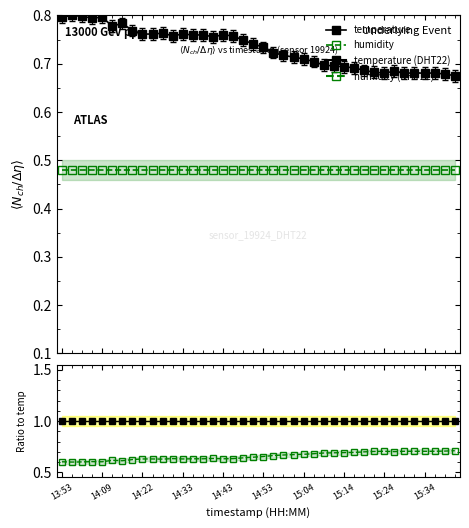

Reading right to left, list all the values displayed in this chart.

temperature: 1.0	1.0	1.0	1.0	1.0	1.0	1.0	1.0	1.0	1.0	1.0	1.0	1.0	1.0	1.0	1.0	1.0	1.0	1.0	1.0	1.0	1.0	1.0	1.0	1.0	1.0	1.0	1.0	1.0	1.0	1.0	1.0	1.0	1.0	1.0	1.0	1.0	1.0	1.0	1.0
humidity: 0.7	0.7	0.7	0.7	0.7	0.7	0.7	0.7	0.7	0.7	0.7	0.7	0.7	0.7	0.7	0.7	0.7	0.7	0.7	0.7	0.6	0.6	0.6	0.6	0.6	0.6	0.6	0.6	0.6	0.6	0.6	0.6	0.6	0.6	0.6	0.6	0.6	0.6	0.6	0.6